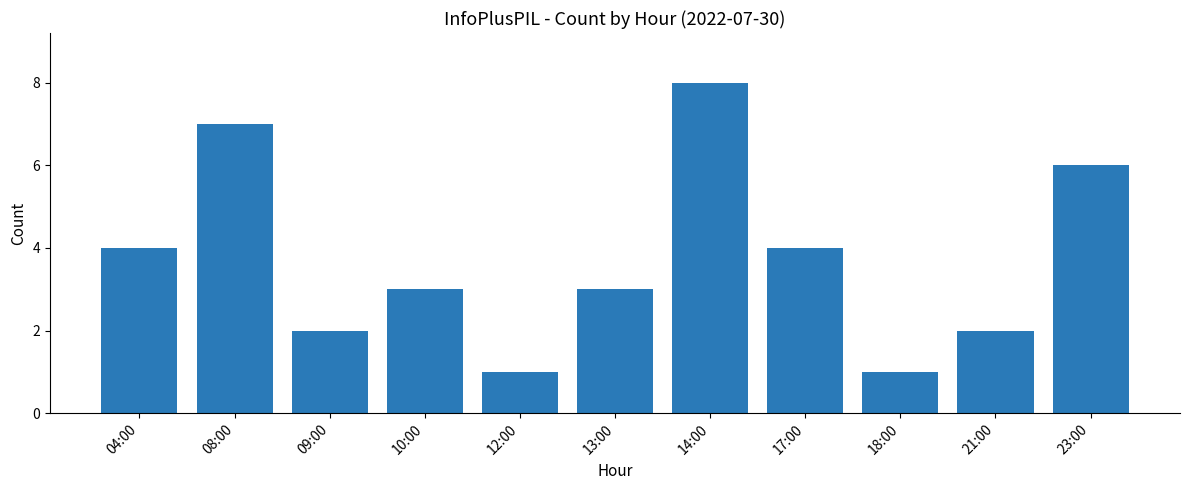

What position from the right is 08:00?

10